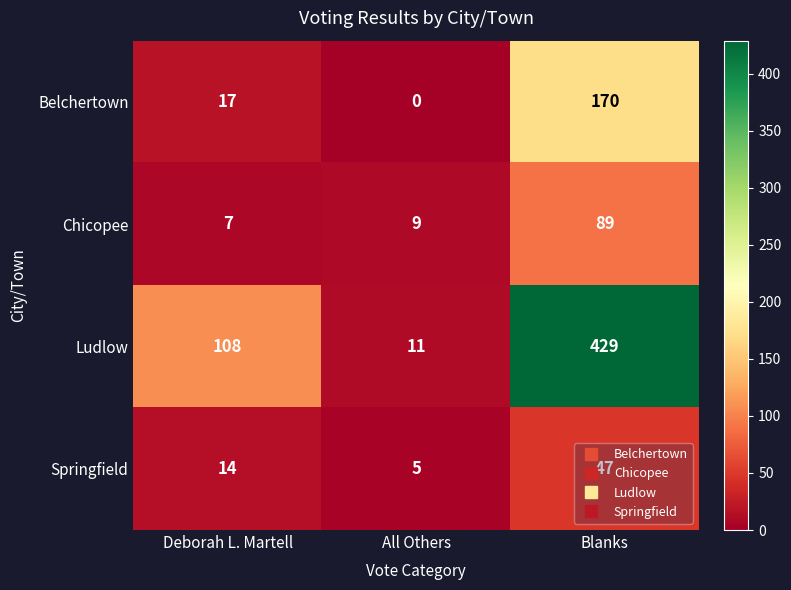

At which category does the chart reach its peak across all series?

Blanks